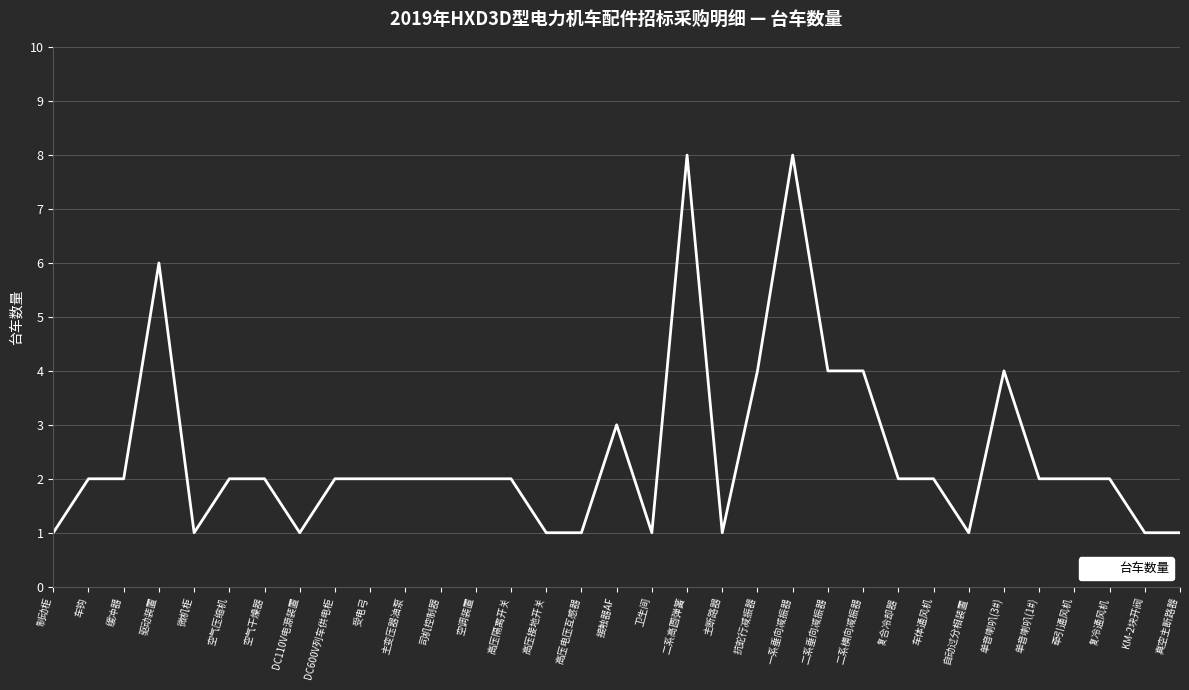

True or false: the data has more than 0 interior local peaks.

True